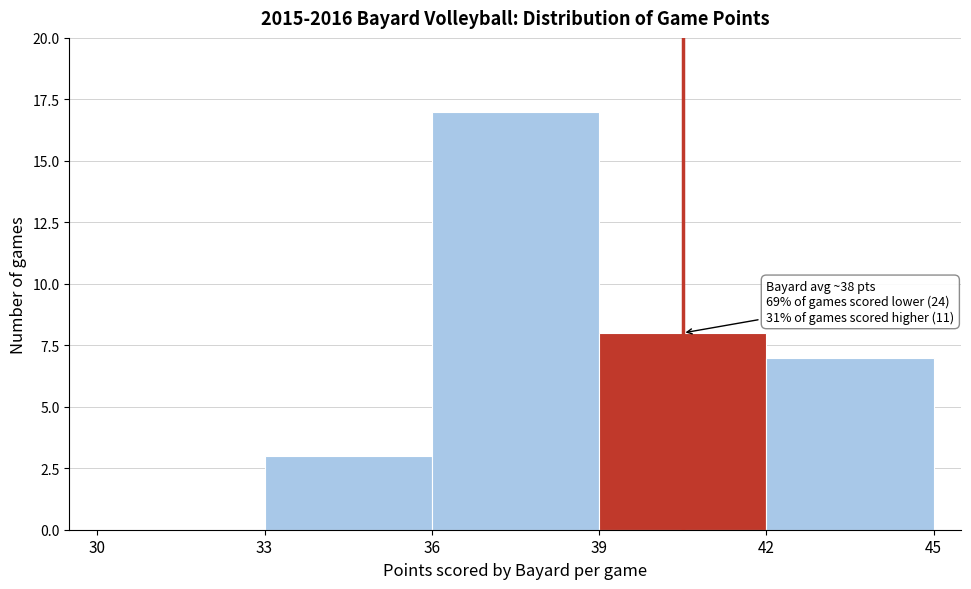

Which range on the x-axis has the tallest bar?

36 to 39